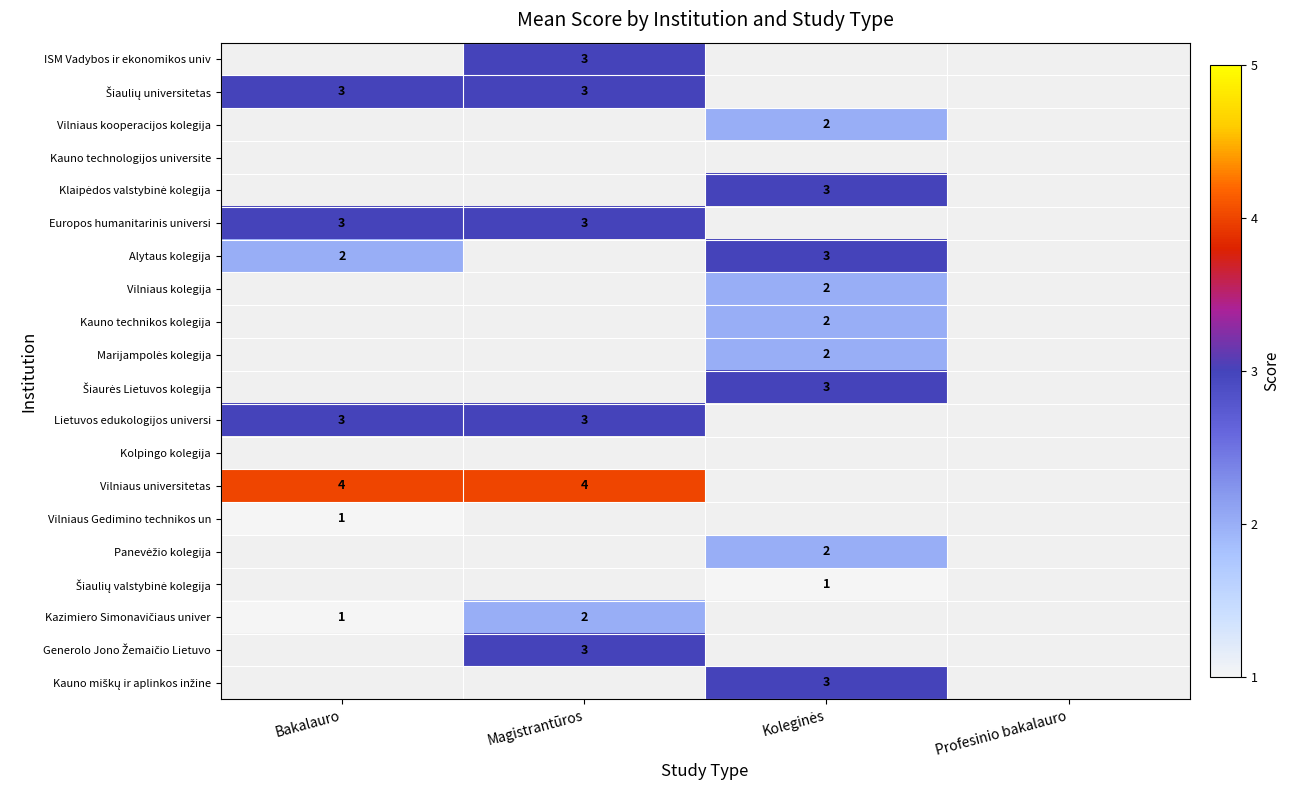

The Alytaus kolegija series shows 2 at Bakalauro. True or false?

True